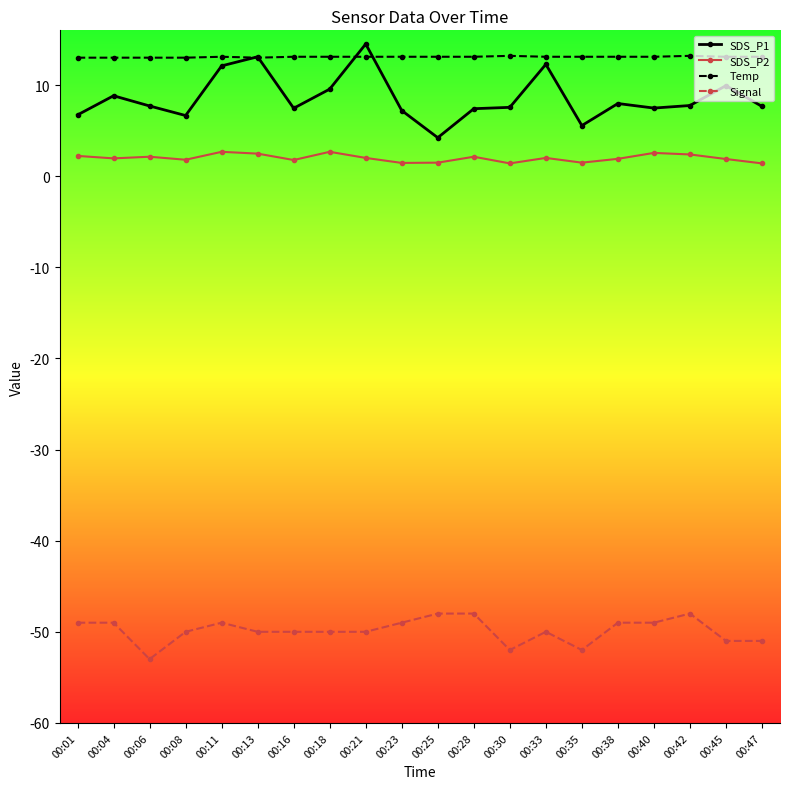

Rank the series by their maximum value, from highest to lowest.

SDS_P1, Temp, SDS_P2, Signal